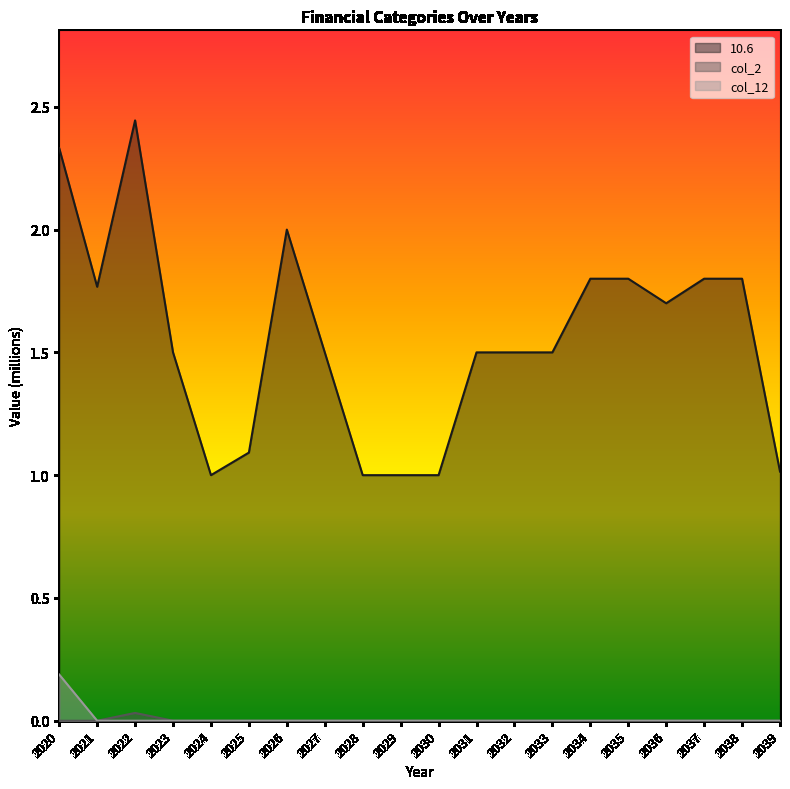

How many data points does each series have?

20